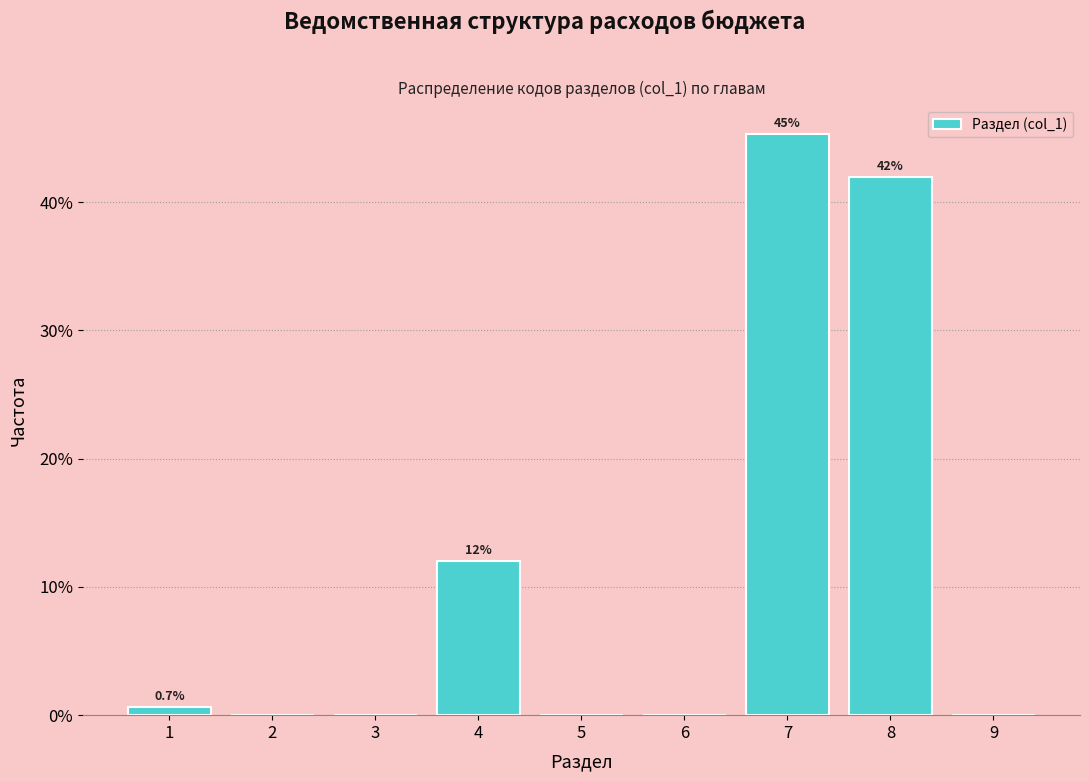

Over which range of the x-axis is the bar tallest?

6.5 to 7.5